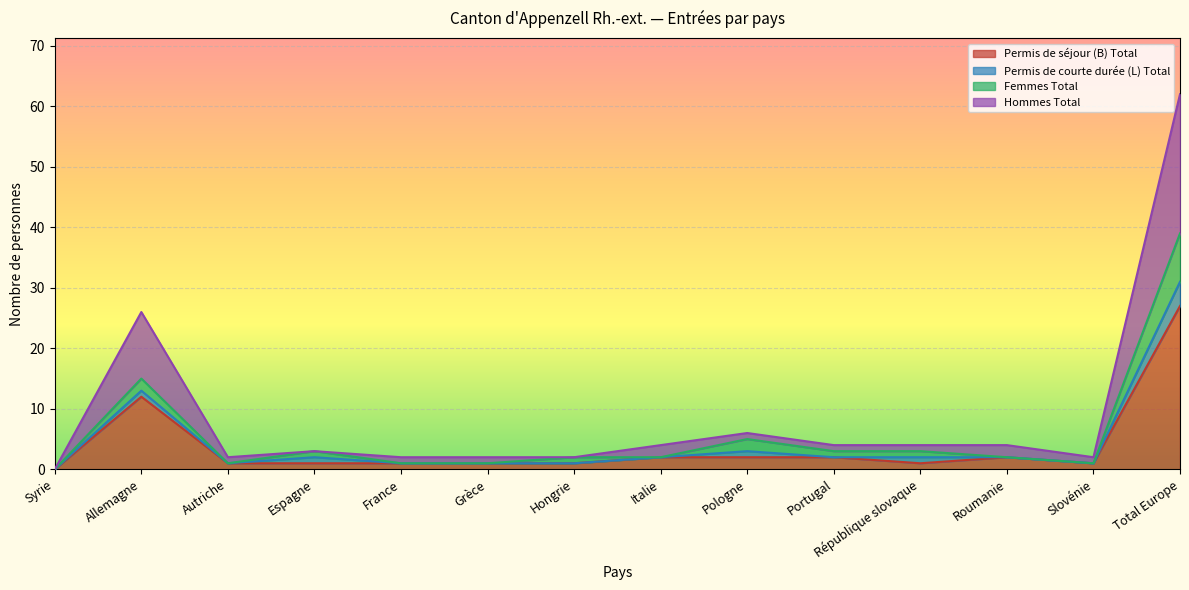

How many data points does each series have?

14